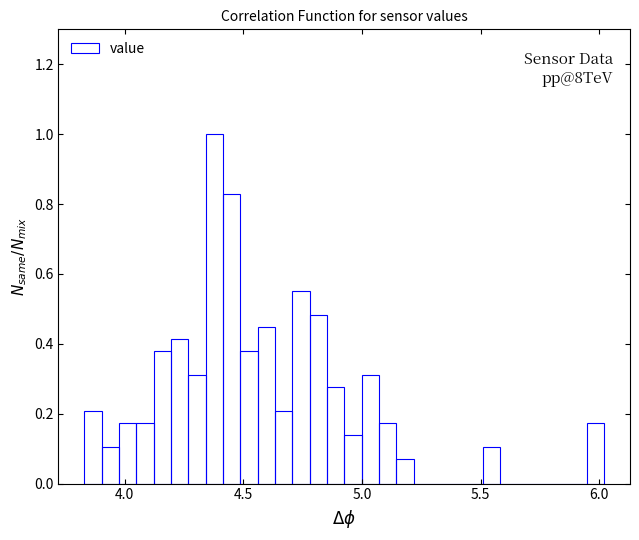

Read against the x-axis, roughly where is the centre of the tallest bar?

4.40